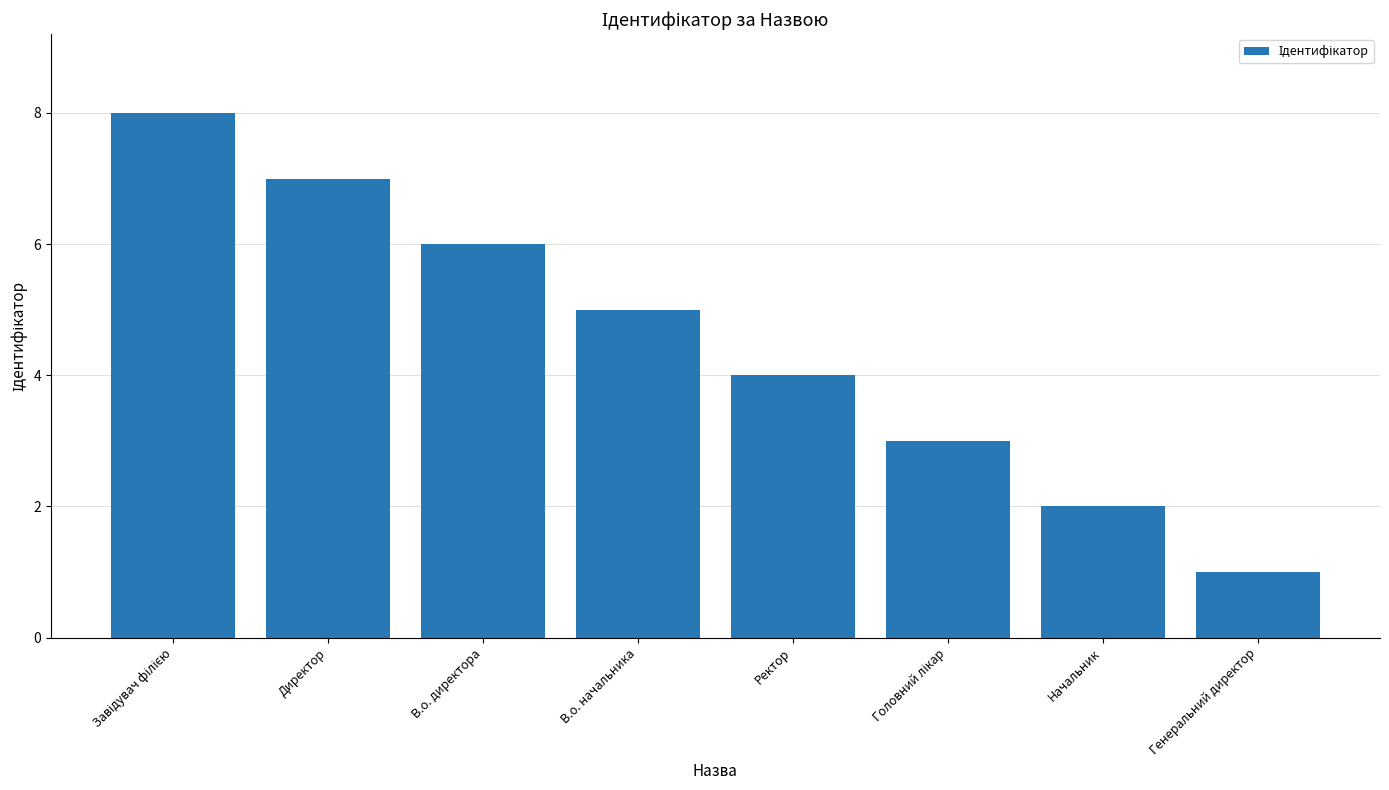

What is the ratio of the value at В.о. начальника to the value at В.о. директора?

0.8